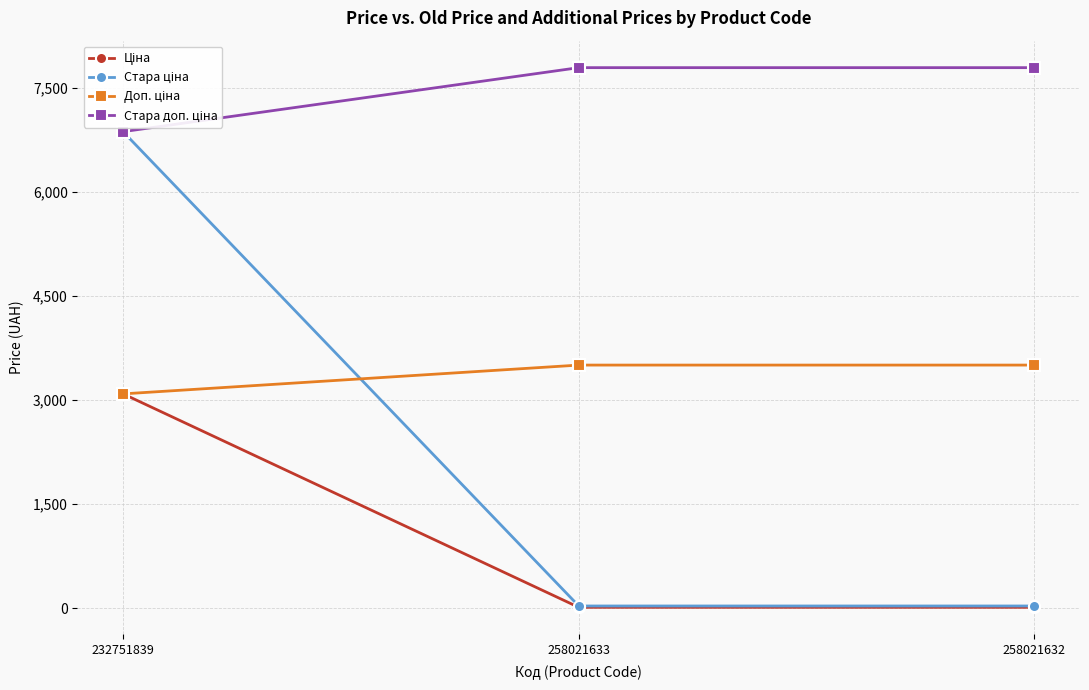

Is it true that Стара ціна equals 6869.4 at 232751839?

True